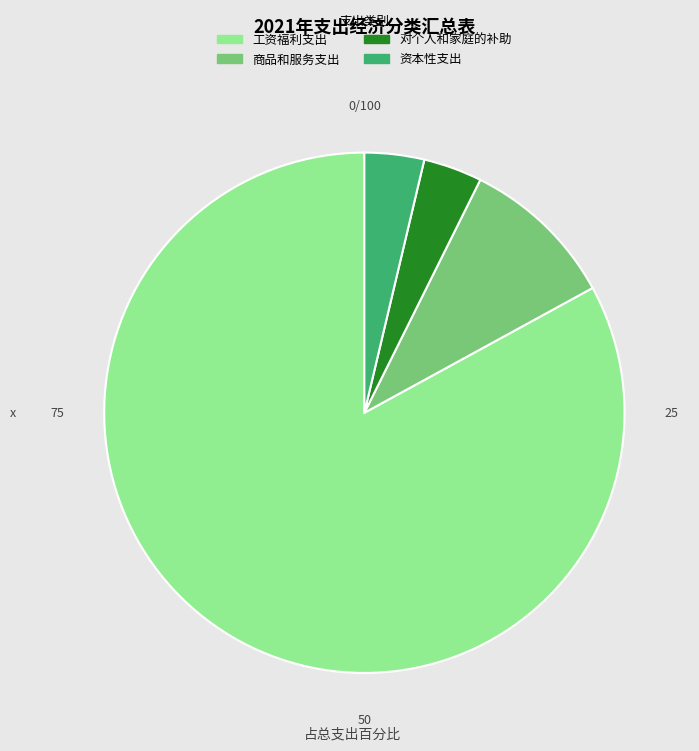

What is the ratio of the value at 对个人和家庭的补助 to the value at 商品和服务支出?

0.4